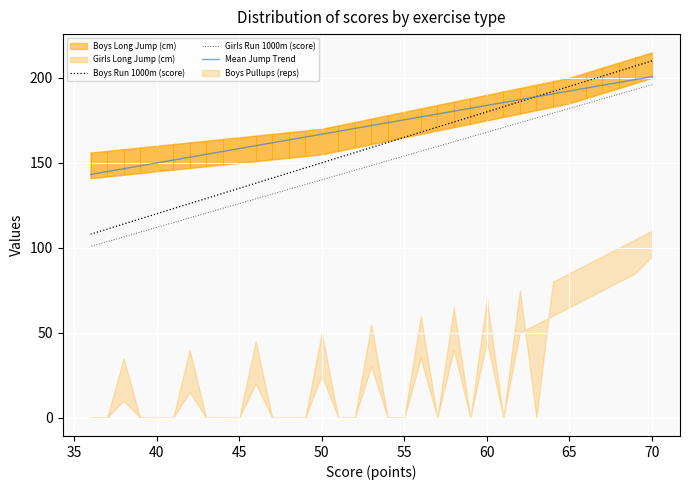

How many lines are shown in the chart?

3